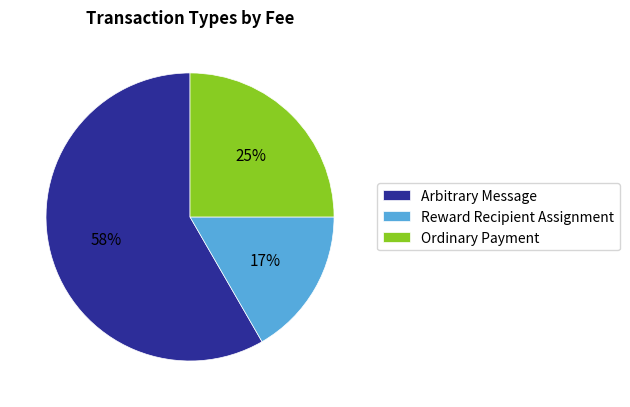

How many slices are in this pie chart?

3